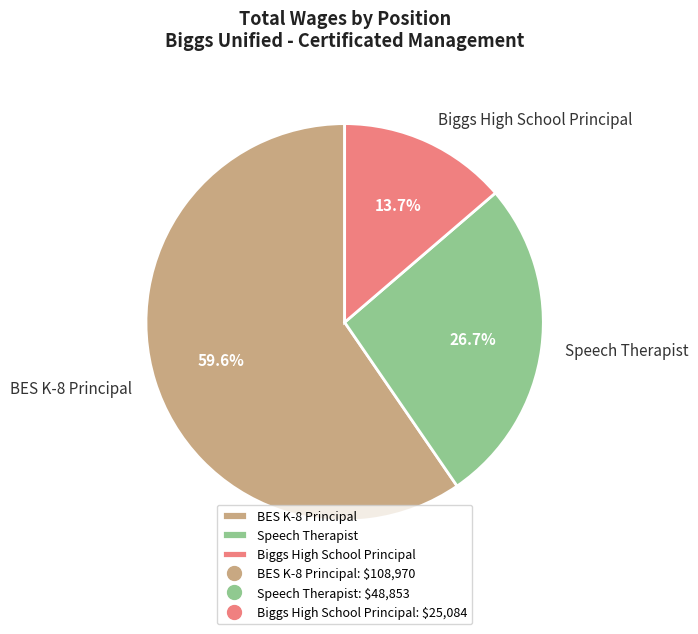

The BES K-8 Principal slice represents 47% of the pie. True or false?

False